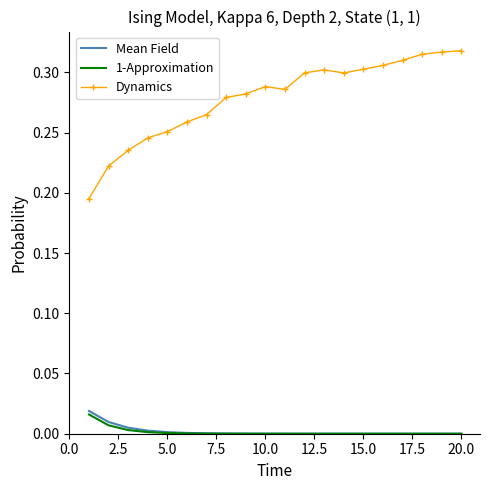

True or false: Dynamics and 1-Approximation intersect in this chart.

False